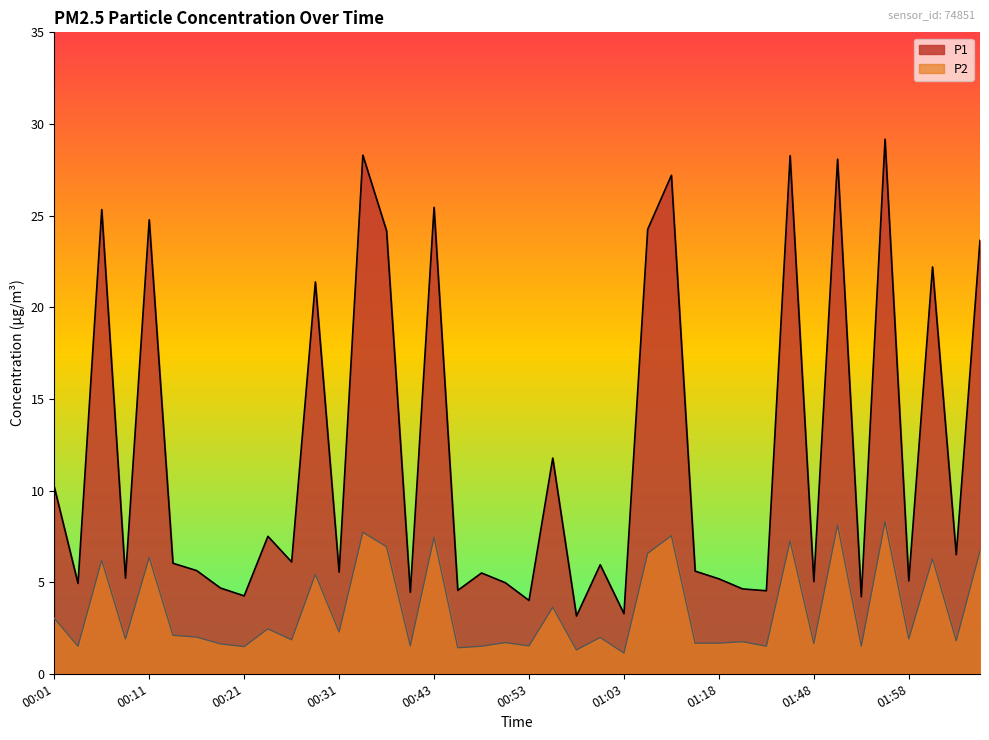

What is the label of the 30th point from the right?

00:26